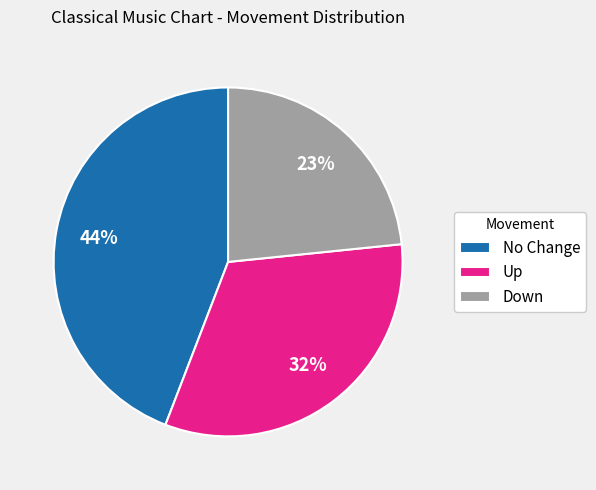

How many segments does this pie chart have?

3